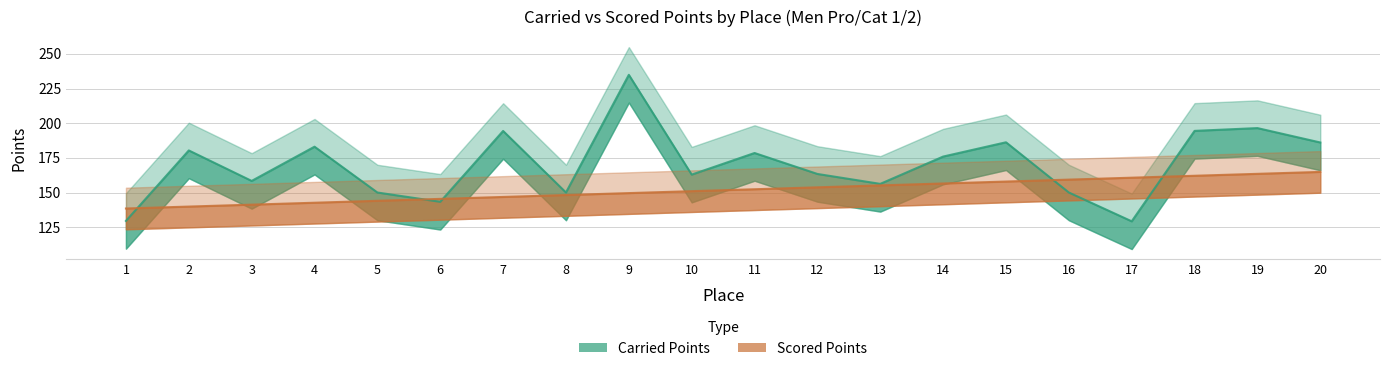

Which category has the highest value in the Scored Points series?

20